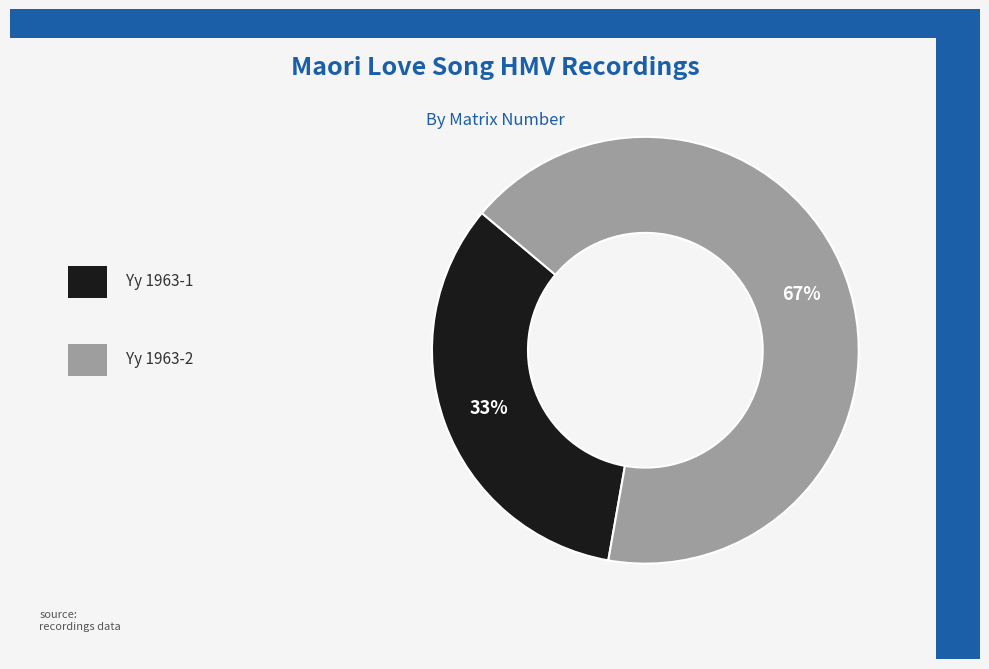

To the nearest percent, what is the average slice percentage?

50%